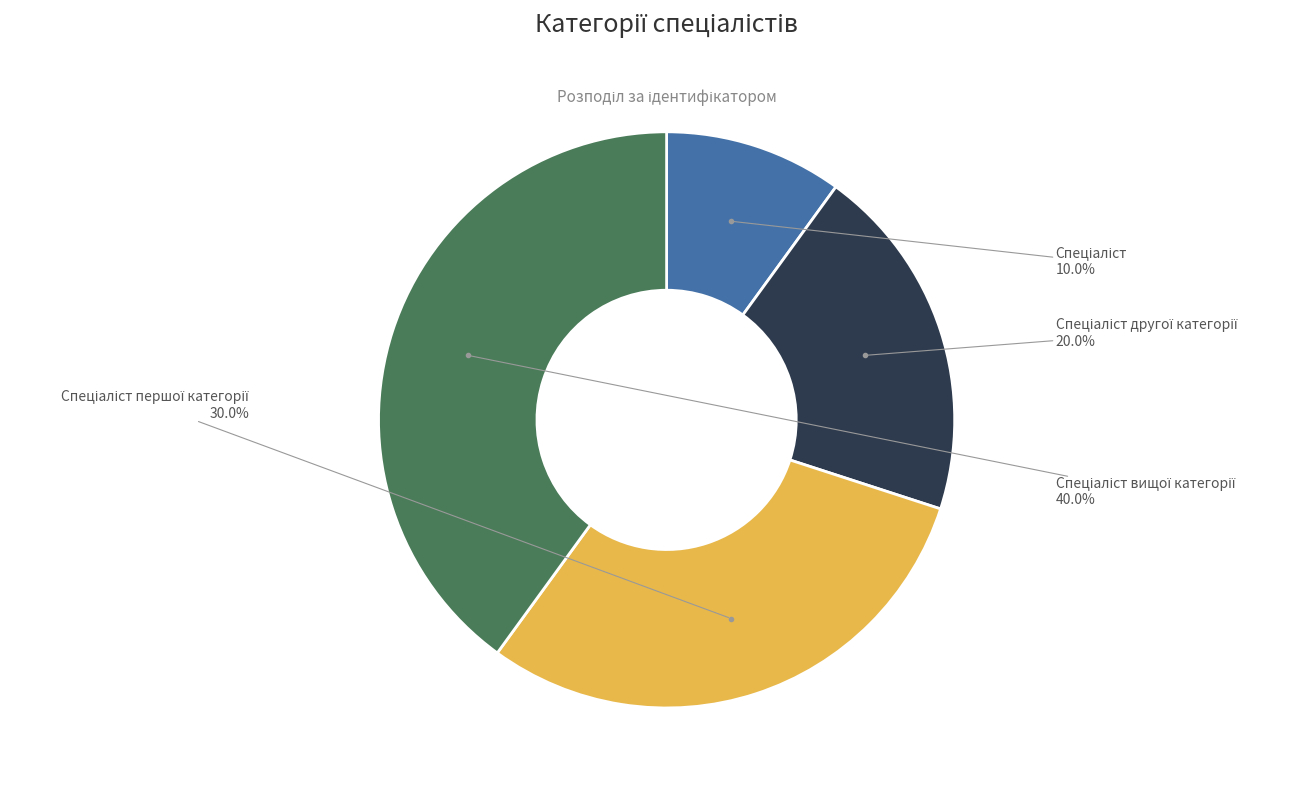

Is there any slice that represents more than half of the pie?

No